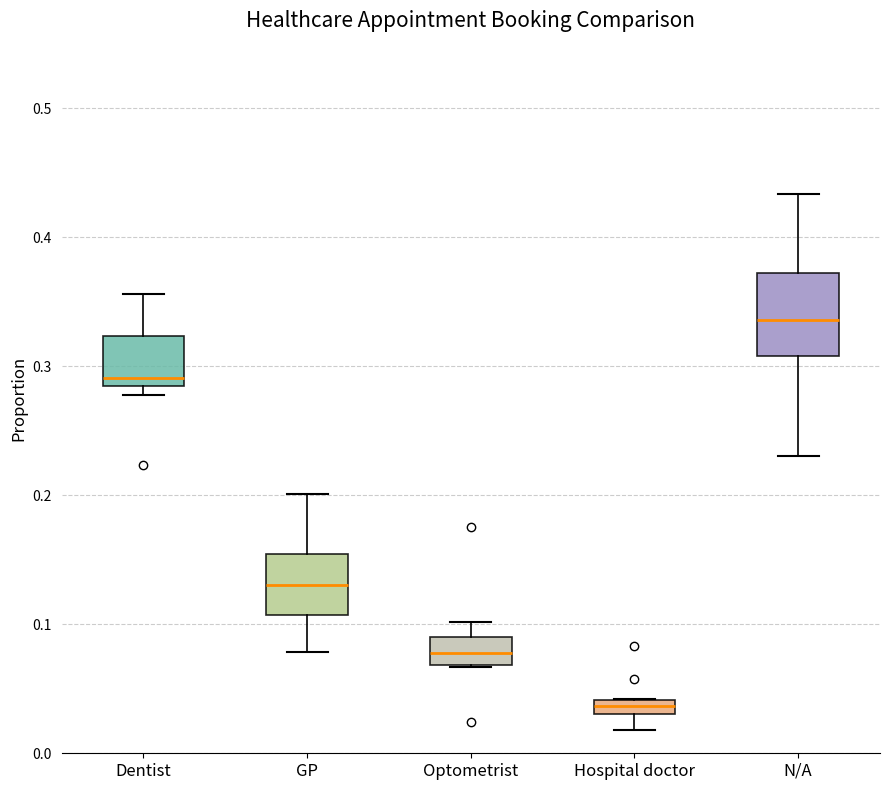

Which box has the highest median line?

N/A